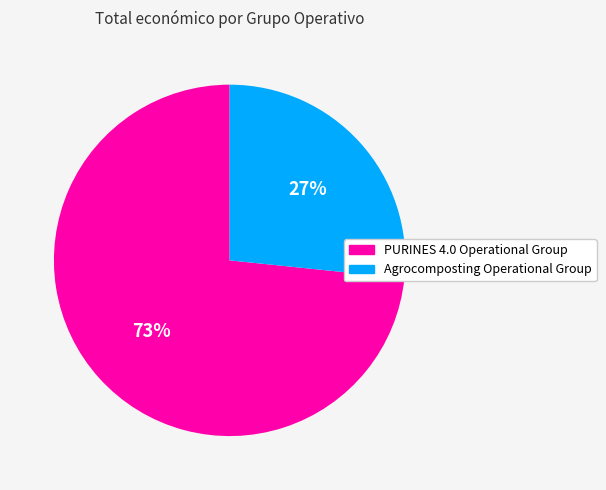

Combined, do PURINES 4.0 Operational Group and Agrocomposting Operational Group account for over 50%?

Yes